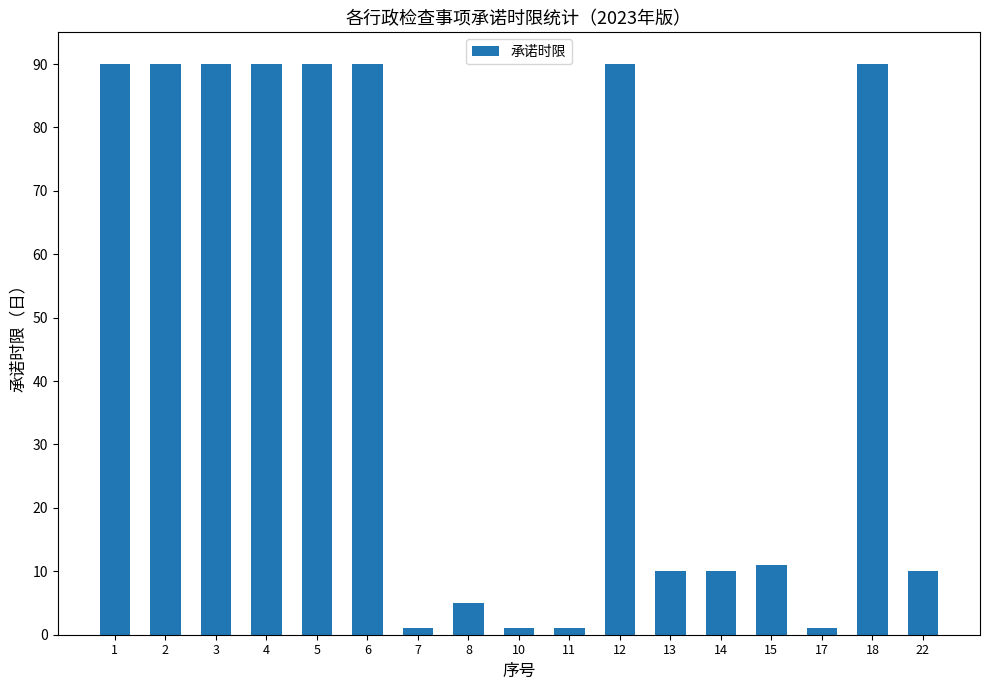

At which label does the data first exceed 11?

1